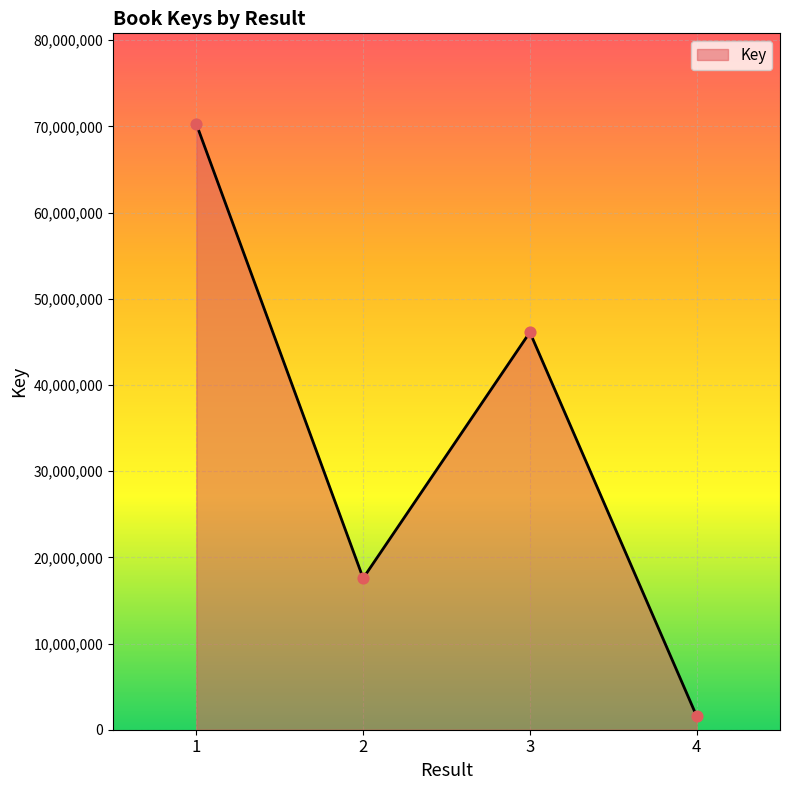

What is the change in value from 3 to 4?

-44532111